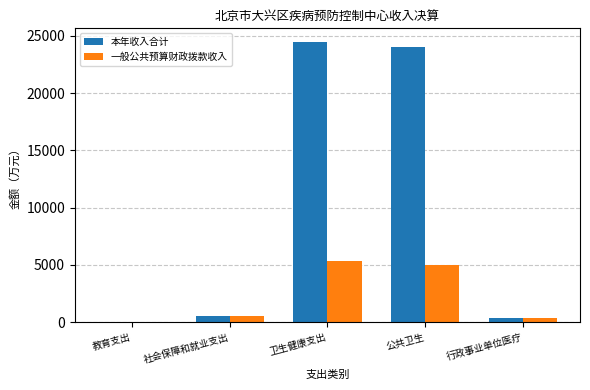

The value of 本年收入合计 at 卫生健康支出 is 40297.2. True or false?

False